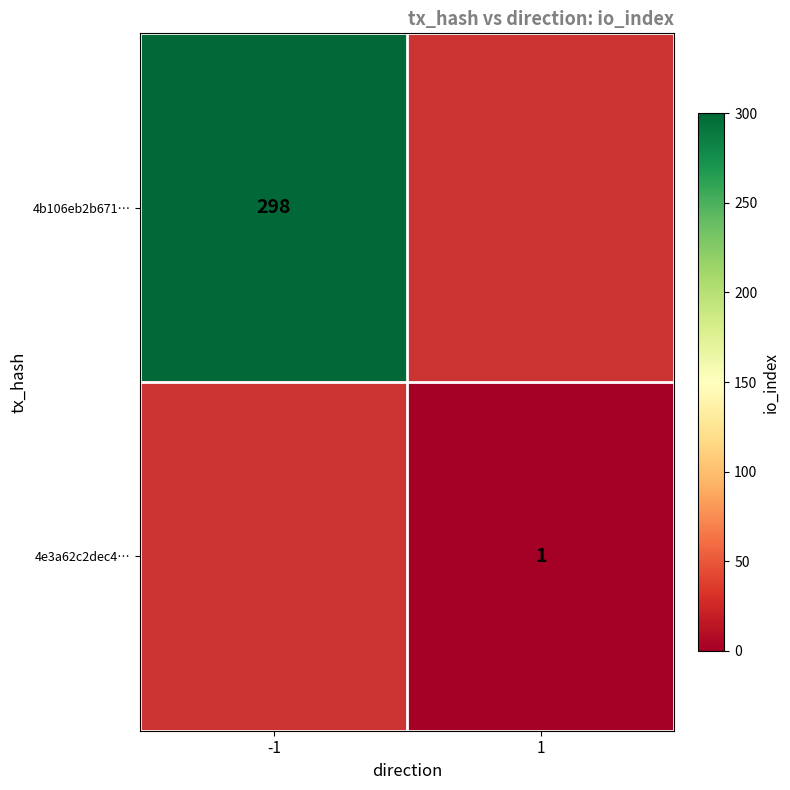

The value of 4b106eb2b671… at -1 is 298. True or false?

True